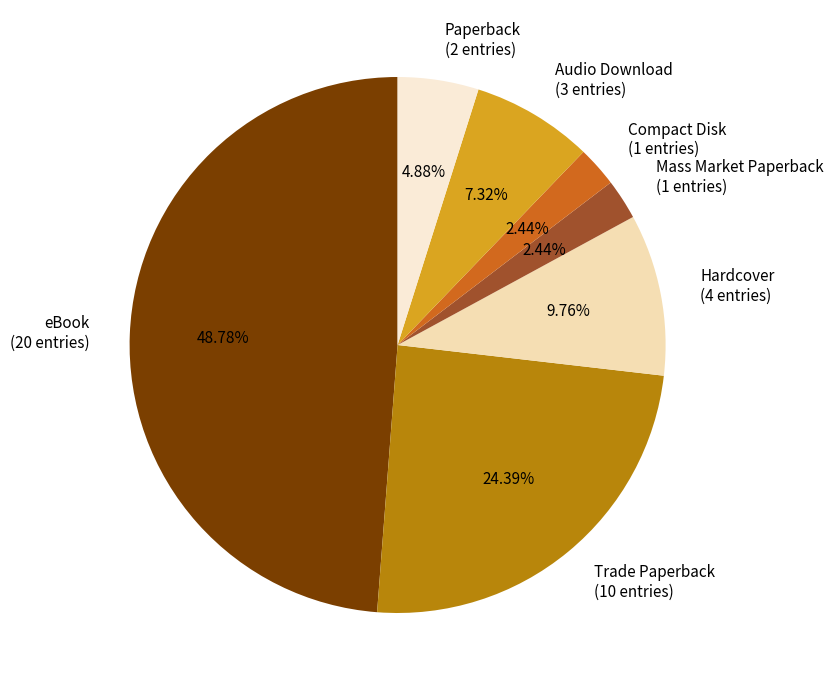

Approximately how many times larger is the value at Hardcover compared to Audio Download?

1.3